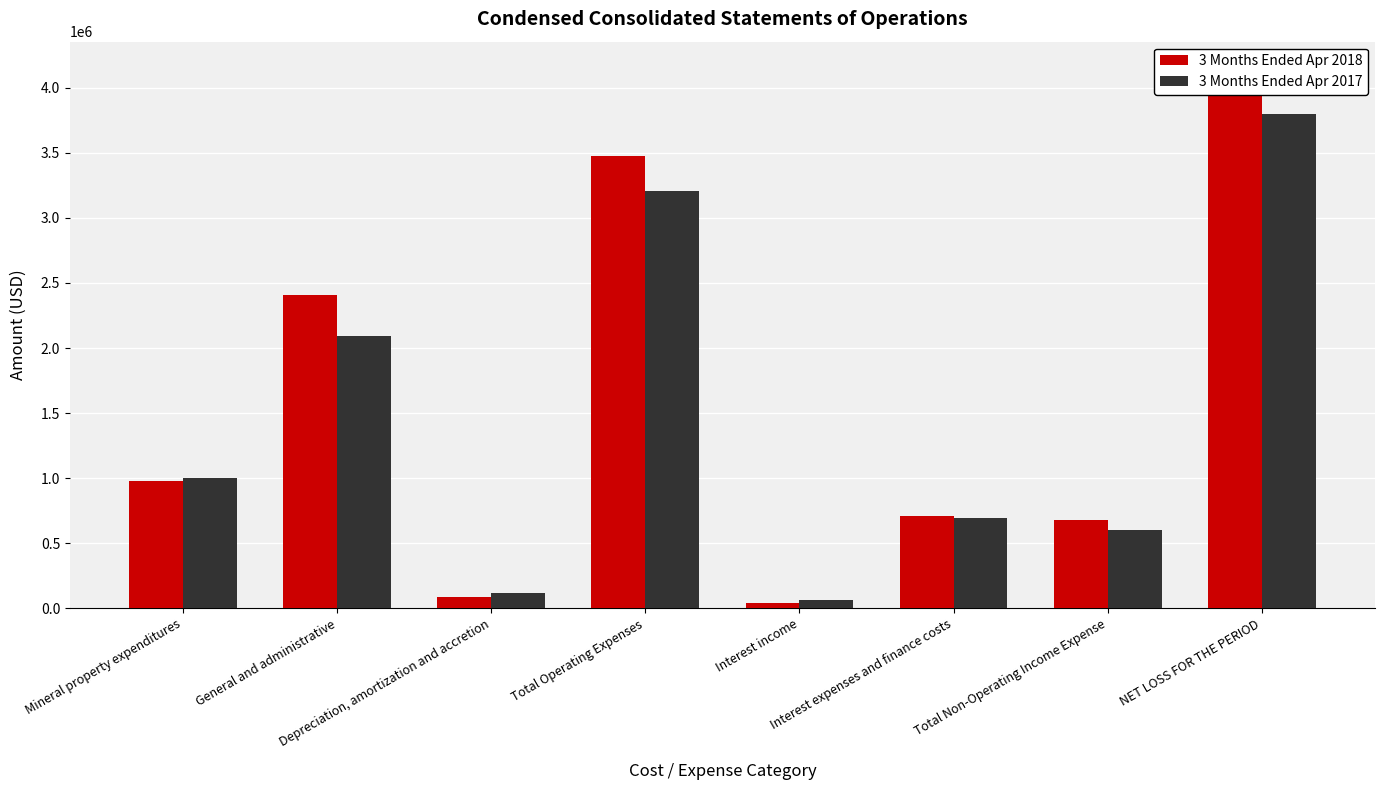

List the labels in order of 3 Months Ended Apr 2018 value, largest first.

NET LOSS FOR THE PERIOD, Total Operating Expenses, General and administrative, Mineral property expenditures, Interest expenses and finance costs, Total Non-Operating Income Expense, Depreciation, amortization and accretion, Interest income